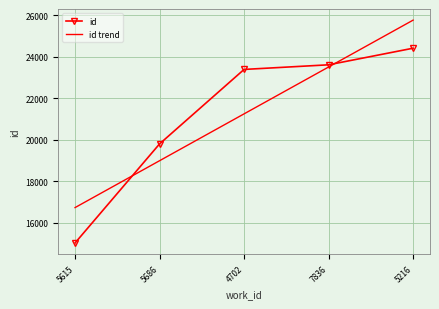

Is the value of id at 5216 greater than the value of id trend at 4702?

Yes